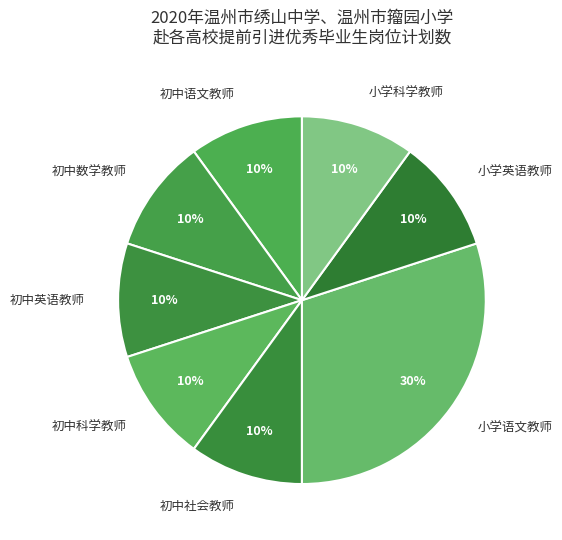

Which slice is the largest?

小学语文教师